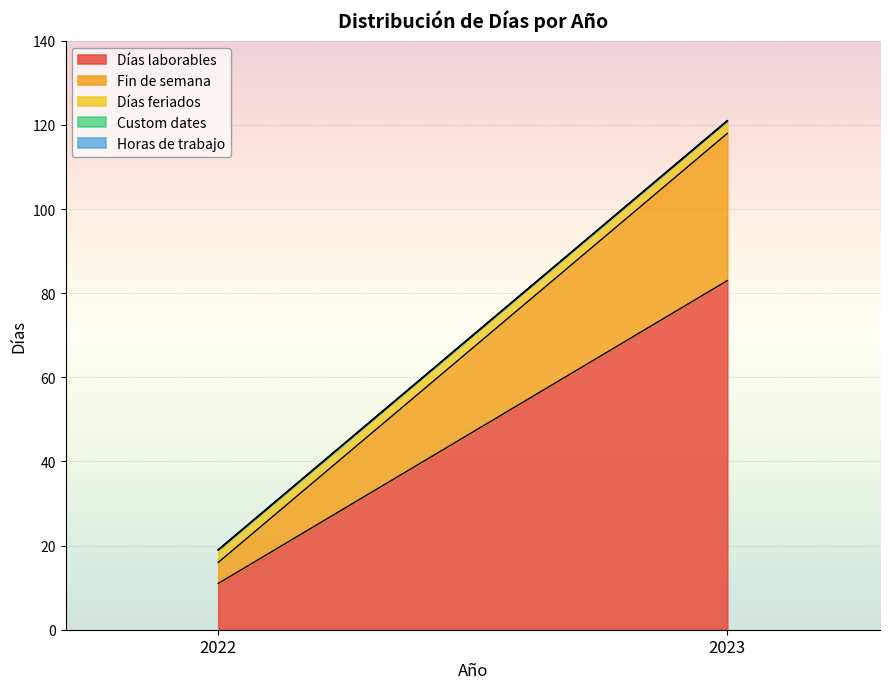

Reading left to right, what are all the values shown in this chart?

Días laborables: 11	83
Fin de semana: 5	35
Días feriados: 3	3
Custom dates: 0	0
Horas de trabajo: 0	0